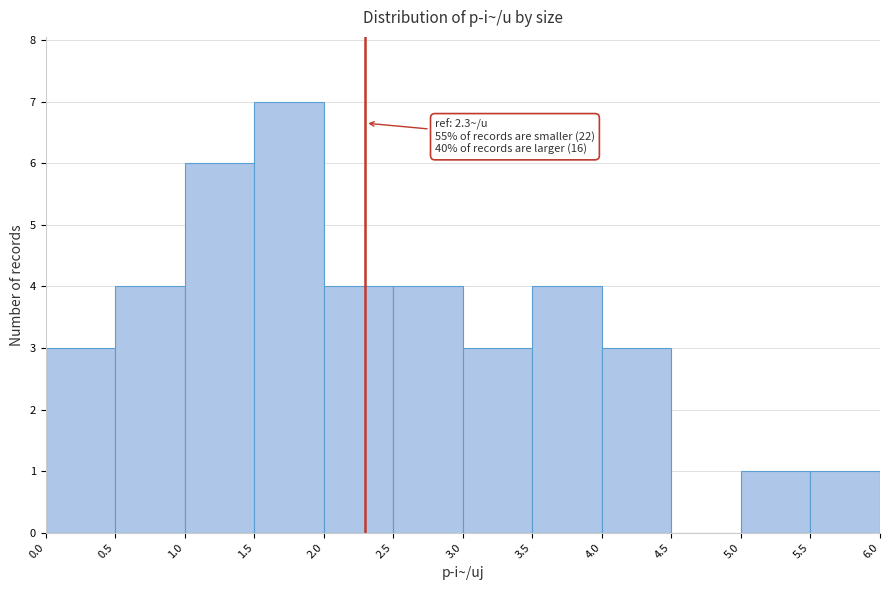

Which range on the x-axis has the tallest bar?

1.5 to 2.0